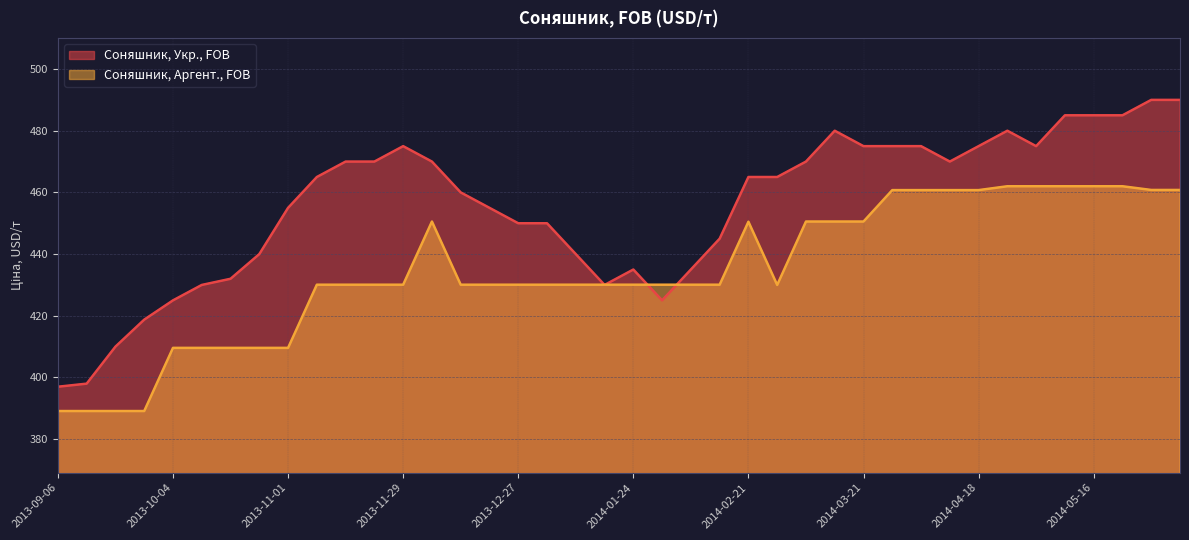

At how many categories does at least one series exceed 408?

38